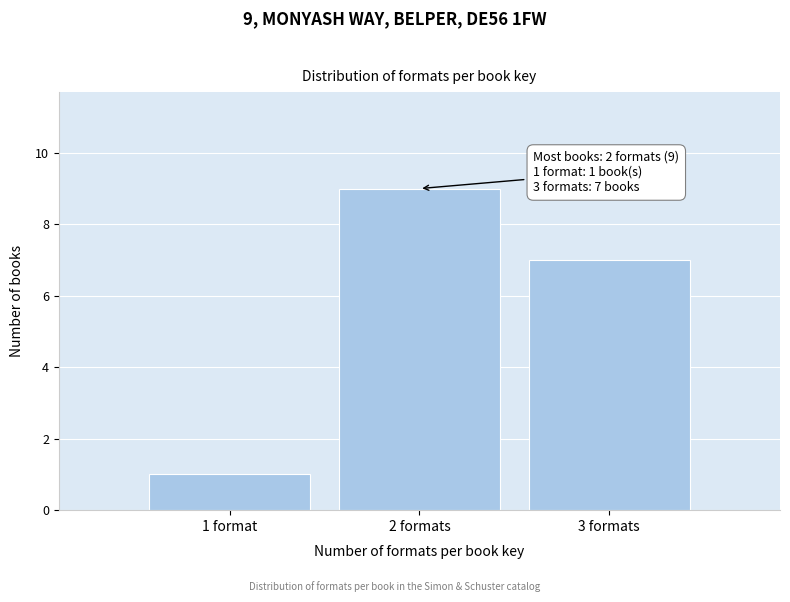

Reading left to right, transcribe all the data shown in this chart.

1 format=1	2 formats=9	3 formats=7